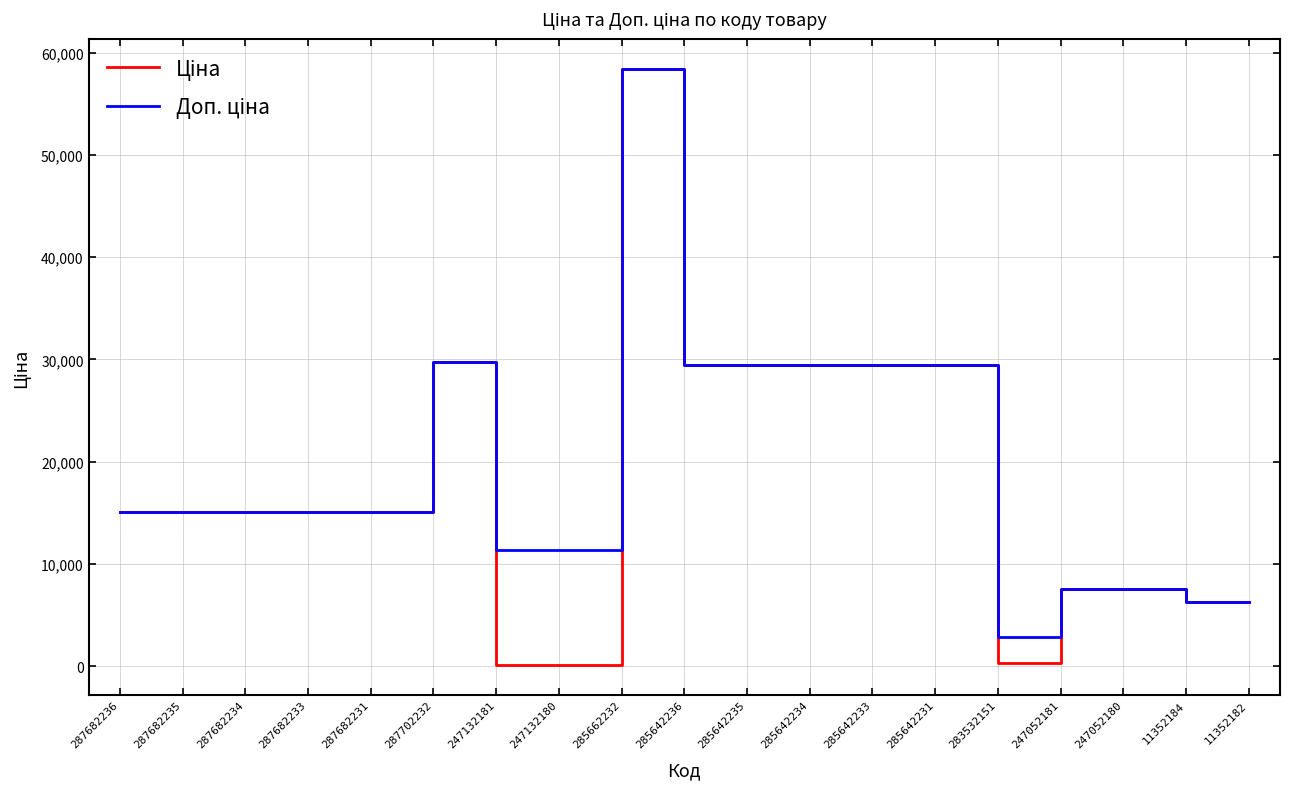

Which label corresponds to the largest value in the chart?

285662232